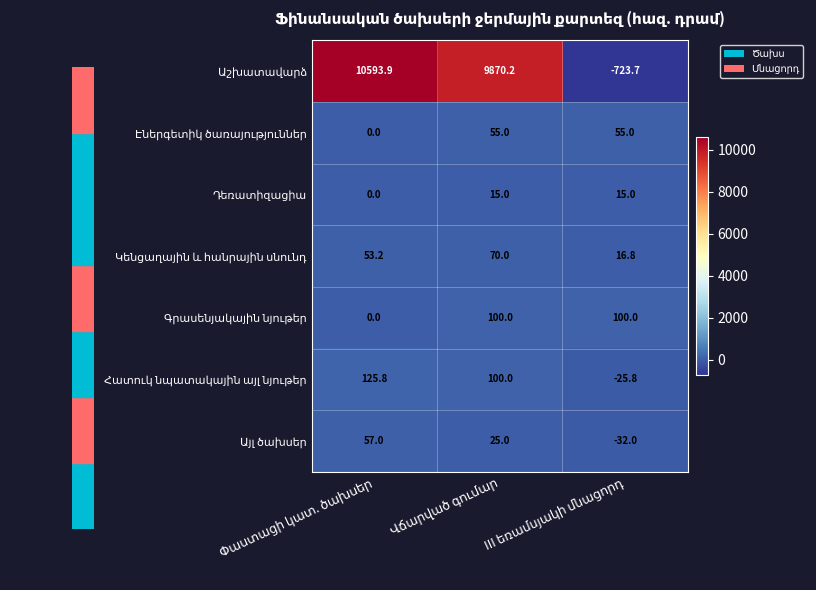

What is the maximum value shown in the chart?

10593.9